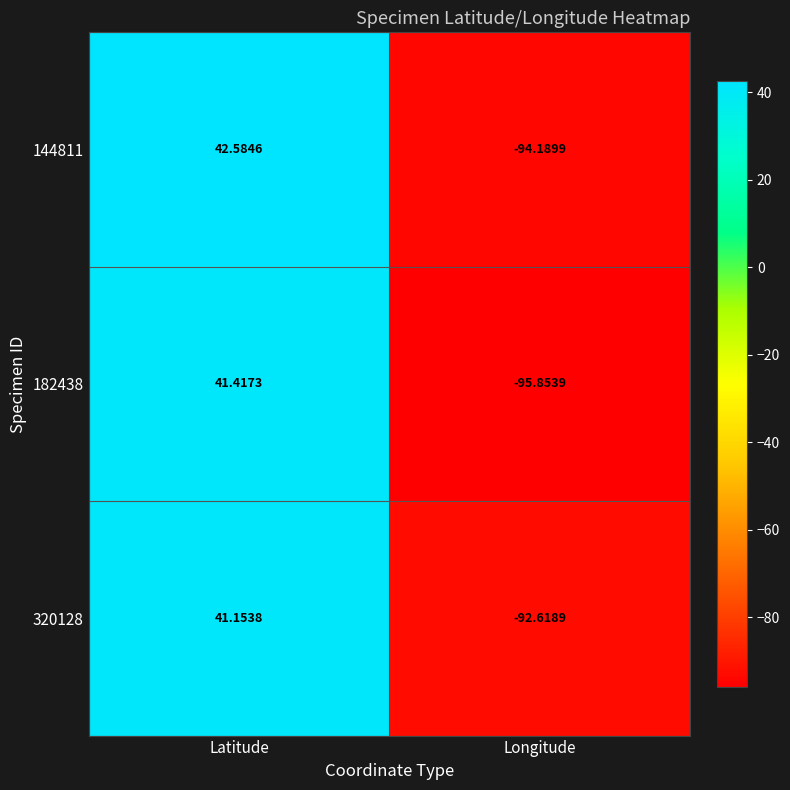

Where does the 182438 series first go above 41?

Latitude